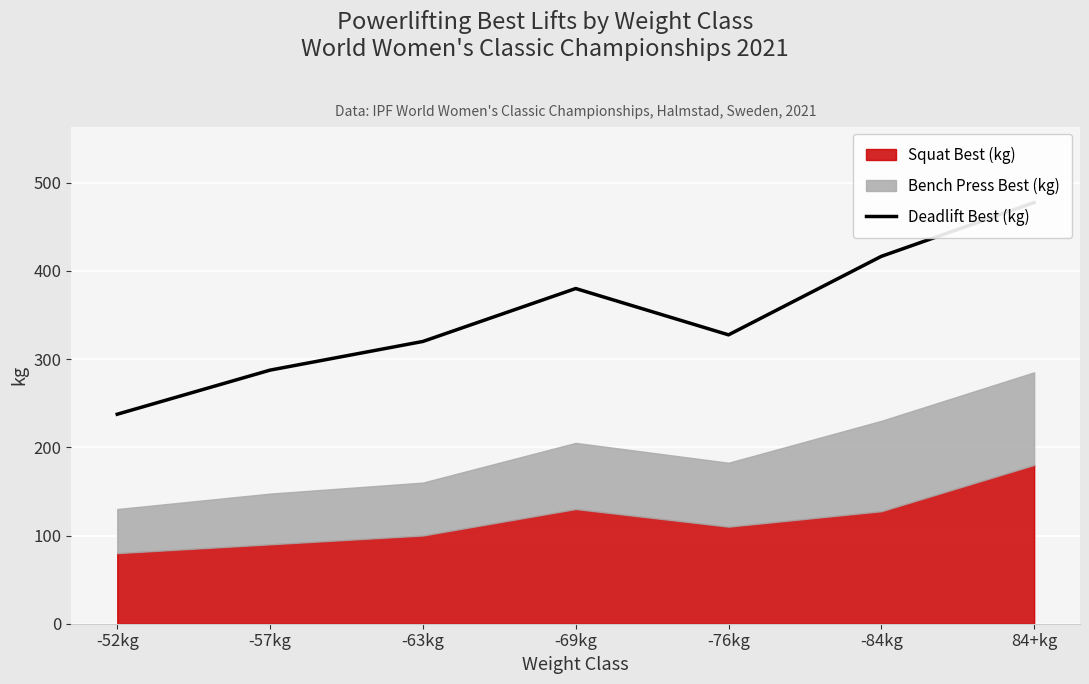

What is the label of the 4th point from the left?

-69kg